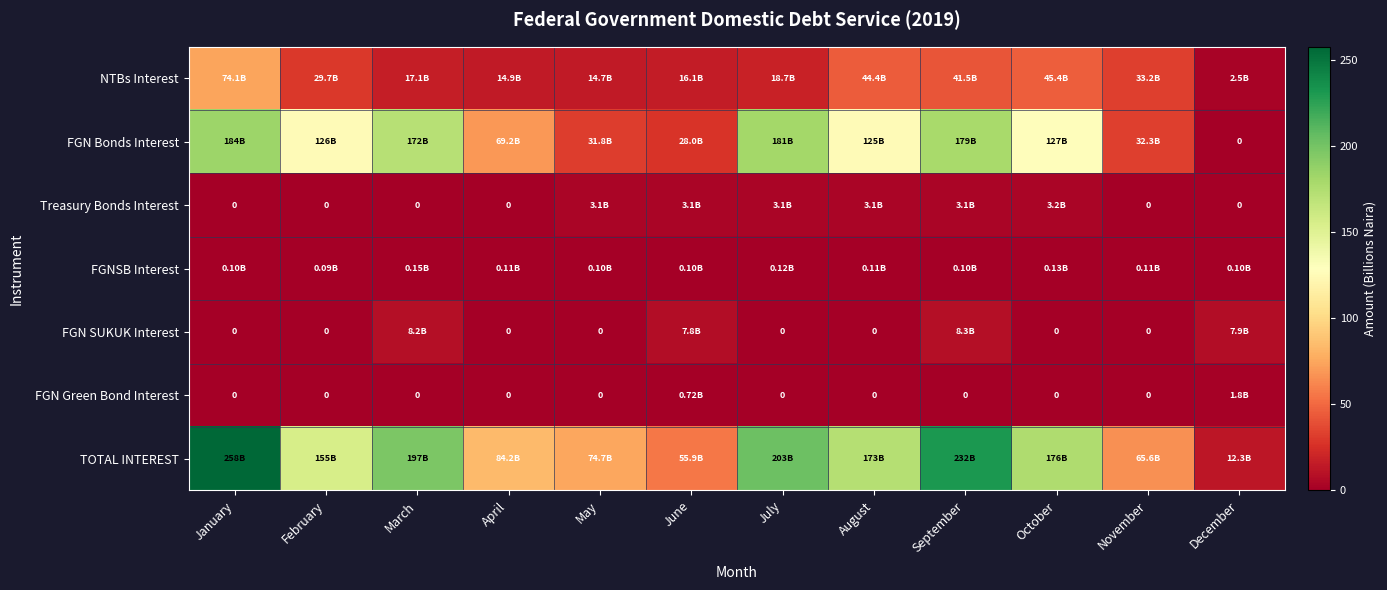

What is the sum of the Treasury Bonds Interest values at October and May?

6.4